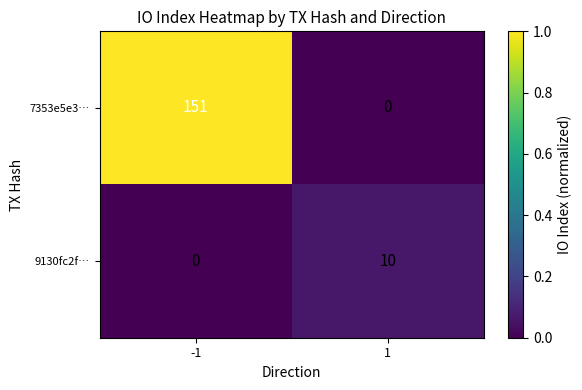

What is the difference between the 7353e5e3… values at -1 and 1?

151